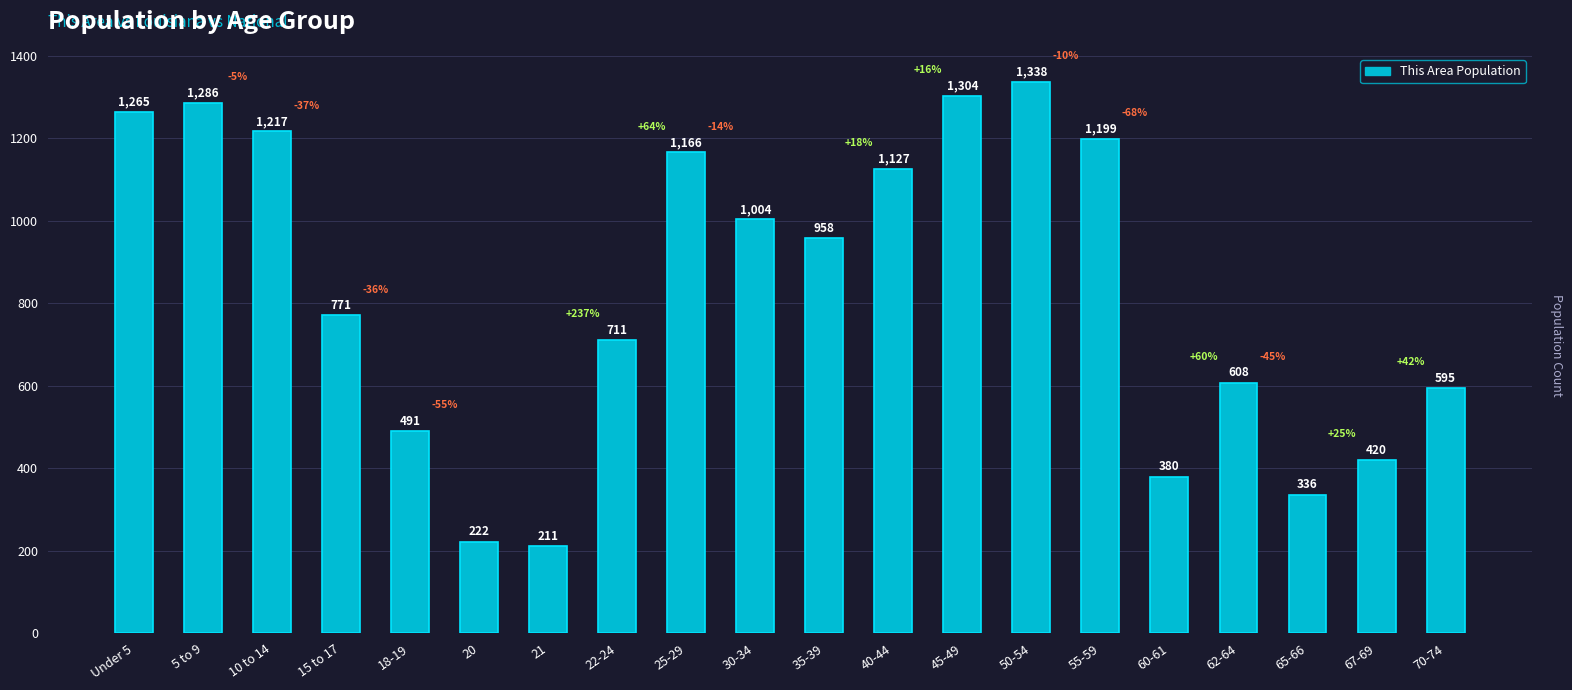

Are the bars grouped side by side (vs. stacked)?

No